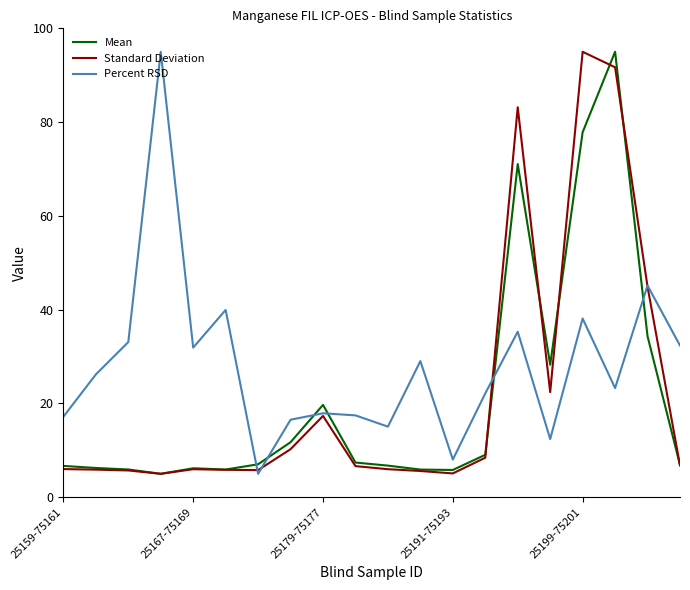

Which series has the largest total across all categories?

Percent RSD